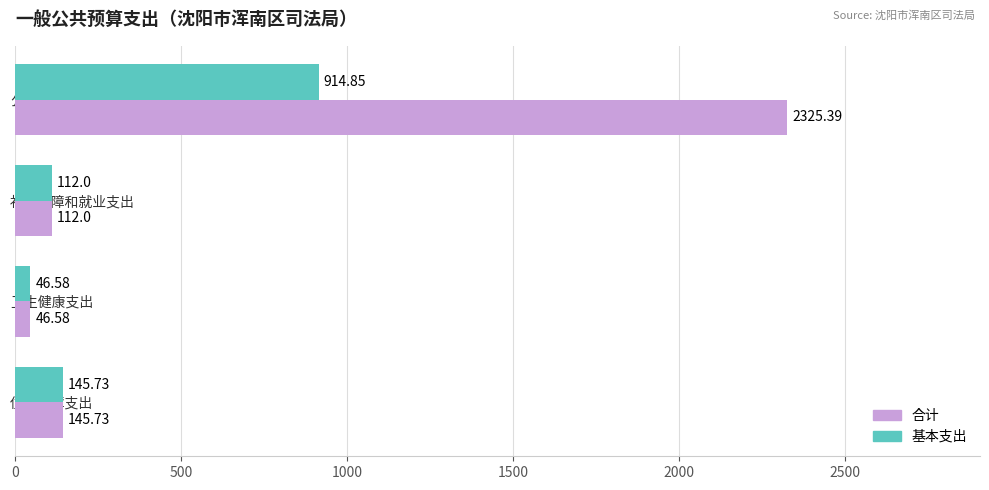

At which label is 合计 closest to 1185?

住房保障支出